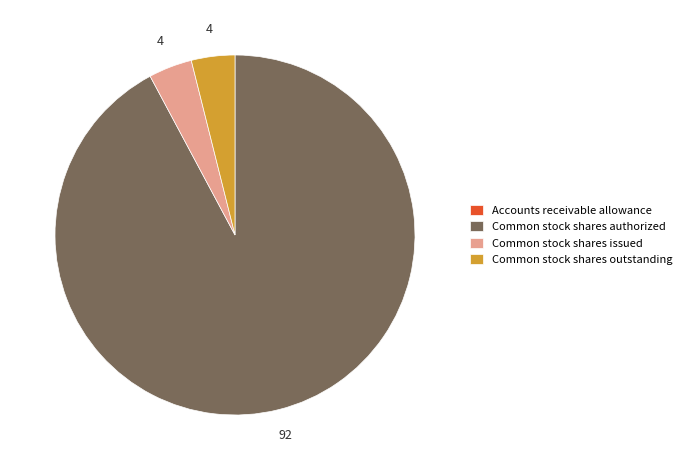

Is it true that Common stock shares authorized is 92% of the pie?

True